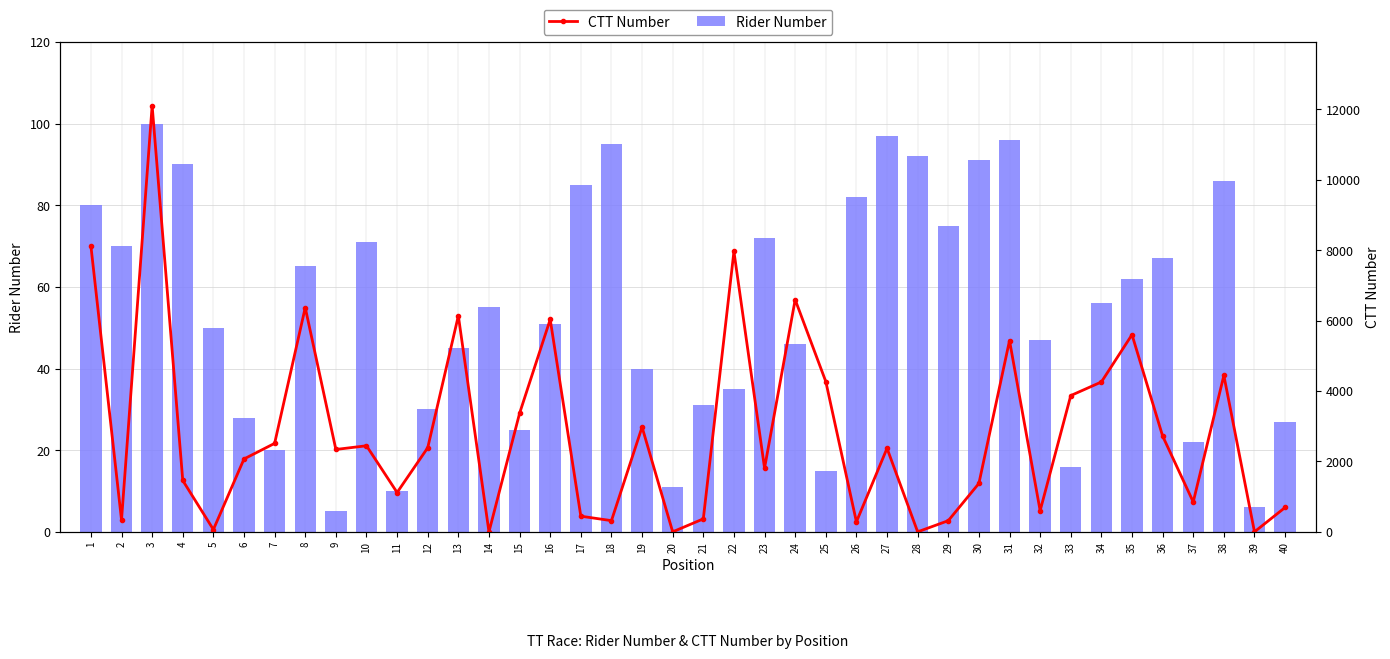

Which has a higher value, 6 or 31?

31